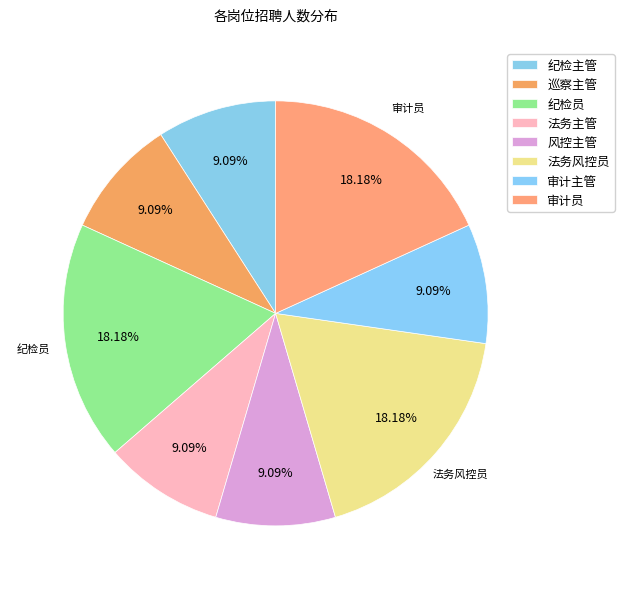

Is there a majority slice in this chart?

No